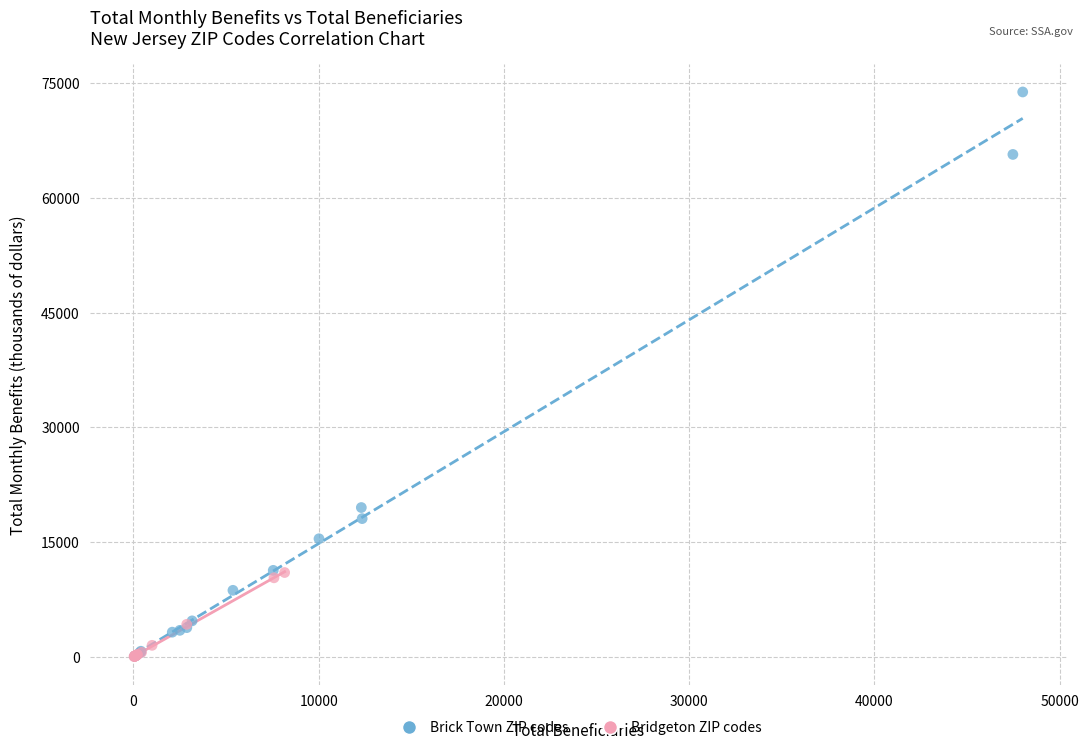

Which series contains the highest Y value?

Brick Town ZIP codes